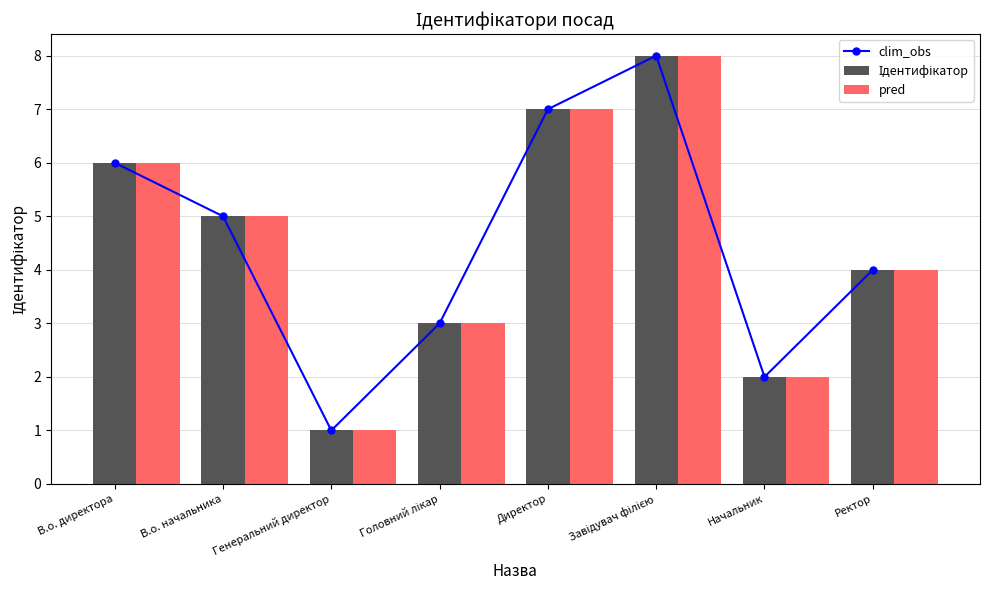

What position from the left is Генеральний директор?

3